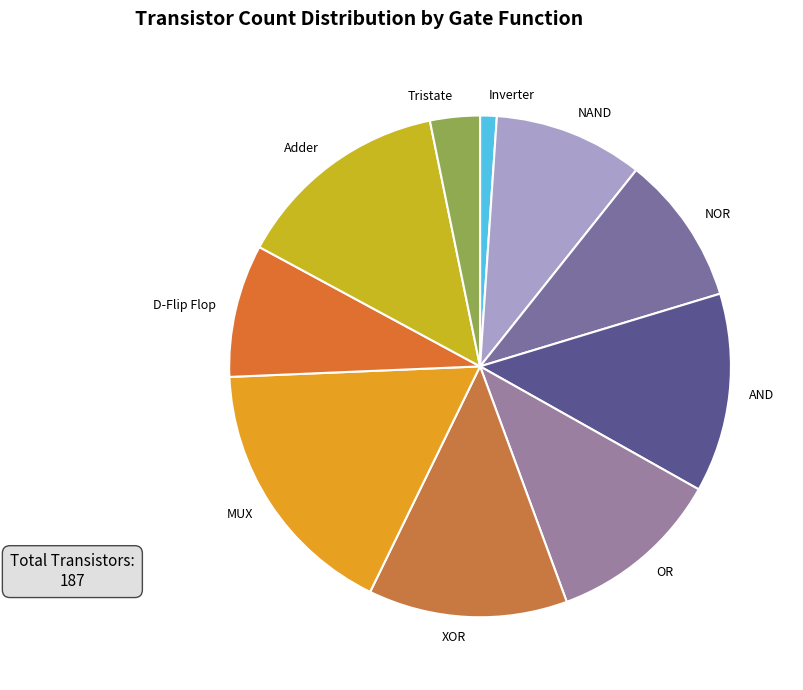

Does NAND represent more than half of the total?

No